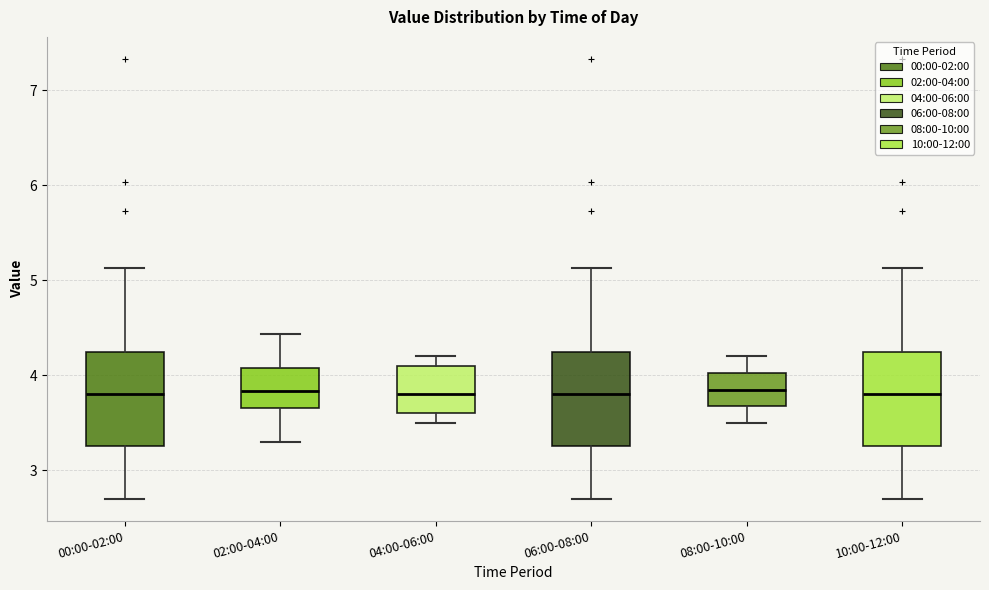

Reading left to right, read every box against the y-axis: the position of its median line, the range the box covers, and the ends of its whiskers. The values are not printed on the chart, so give them approximately, as read against the axis.

00:00-02:00: median 3.8, box 3.3 to 4.2, whiskers 2.7 to 5.1
02:00-04:00: median 3.8, box 3.7 to 4.1, whiskers 3.3 to 4.4
04:00-06:00: median 3.8, box 3.6 to 4.1, whiskers 3.5 to 4.2
06:00-08:00: median 3.8, box 3.3 to 4.2, whiskers 2.7 to 5.1
08:00-10:00: median 3.9, box 3.7 to 4.0, whiskers 3.5 to 4.2
10:00-12:00: median 3.8, box 3.3 to 4.2, whiskers 2.7 to 5.1